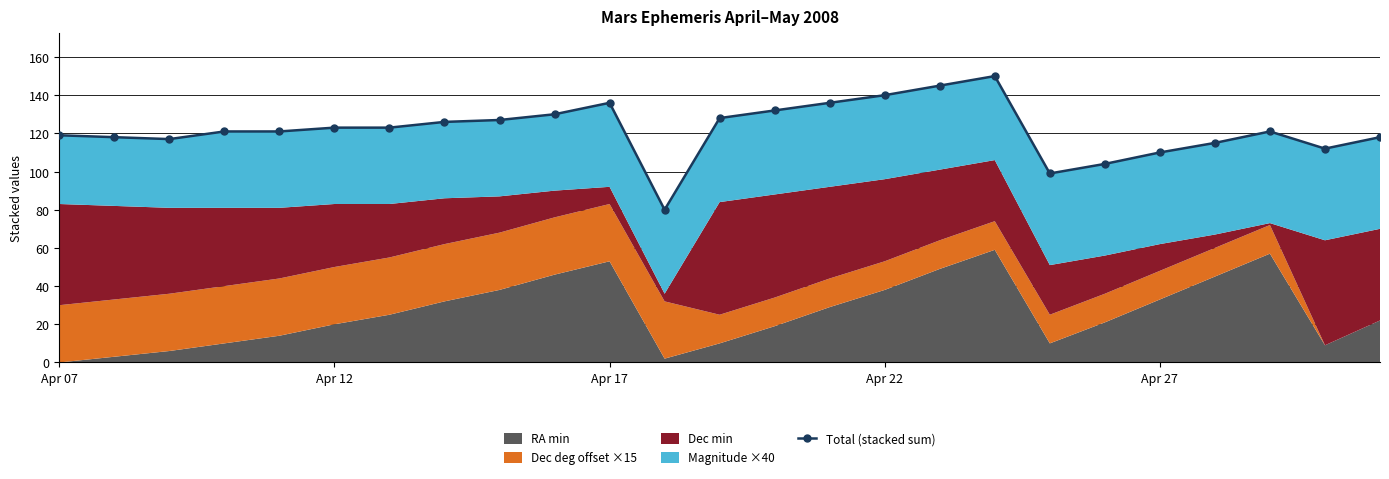

Reading right to left, what are all the values shown in this chart?

118	112	121	115	110	104	99	150	145	140	136	132	128	80	136	130	127	126	123	123	121	121	117	118	119